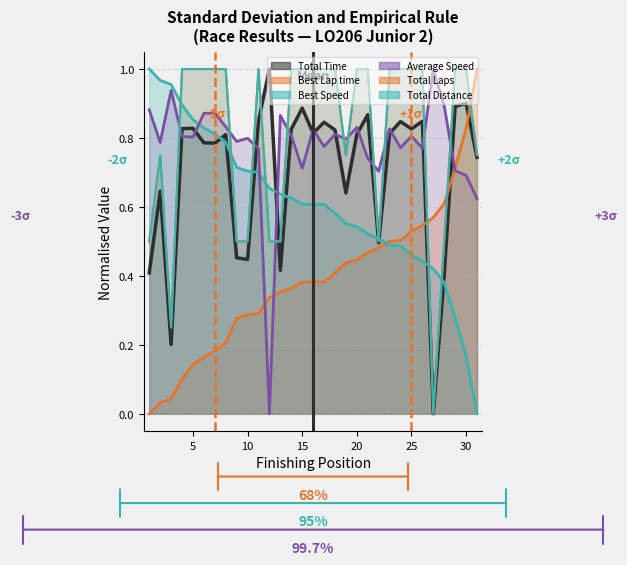

Is the value of Total Distance at 15 greater than the value of Average Speed at 16?

Yes